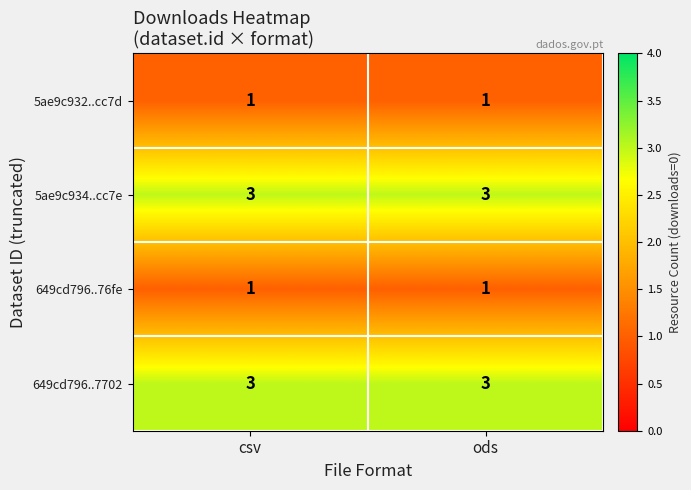

What is the sum of the 5ae9c934..cc7e values at ods and csv?

6